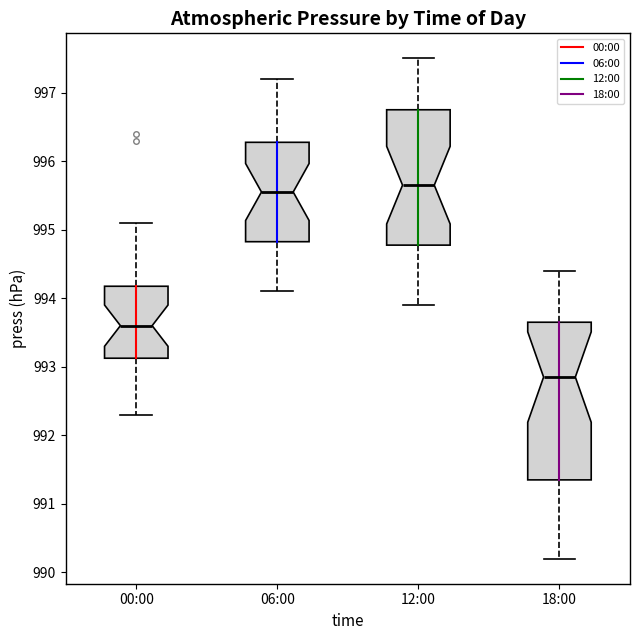

Reading left to right, transcribe this box plot: for each box, give where its median line is, the range the box spans, and where its two whiskers end, as read against the y-axis. The values are not printed on the chart, so give them approximately, as read against the axis.

00:00: median 993.6, box 993.1 to 994.2, whiskers 992.3 to 995.1
06:00: median 995.6, box 994.8 to 996.3, whiskers 994.1 to 997.2
12:00: median 995.7, box 994.8 to 996.8, whiskers 993.9 to 997.5
18:00: median 992.9, box 991.4 to 993.7, whiskers 990.2 to 994.4